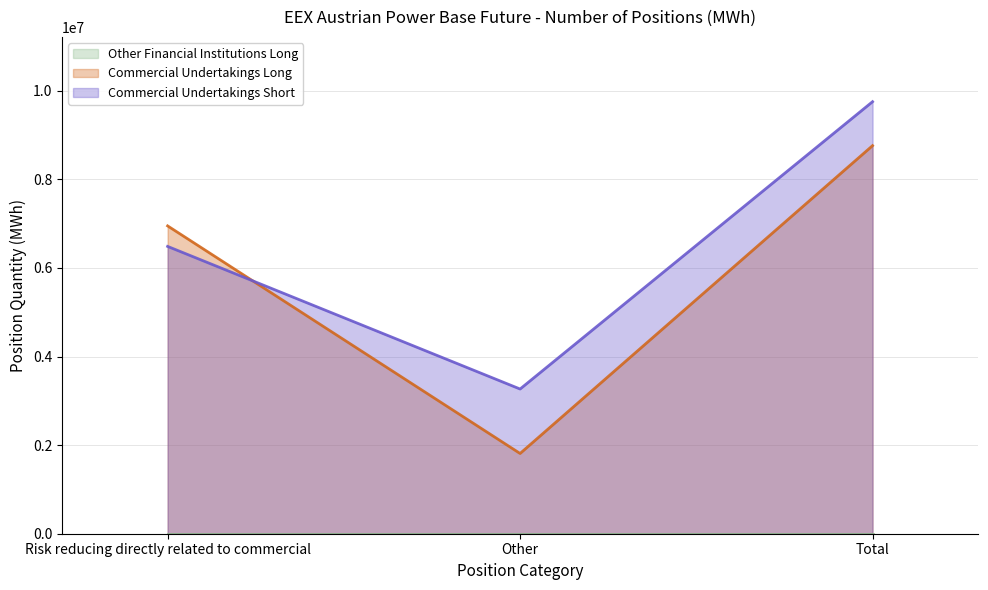

List the labels in order of Commercial Undertakings Short value, smallest first.

Other, Risk reducing directly related to commercial, Total